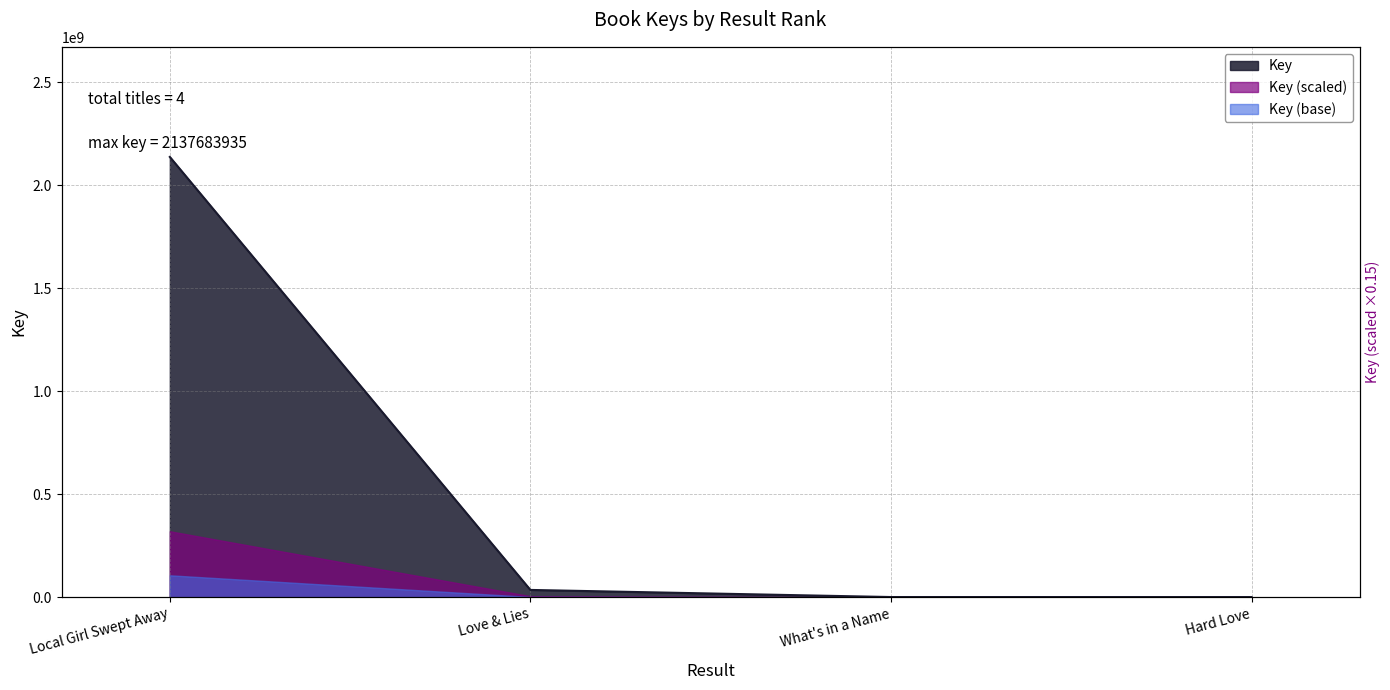

Is it true that the value at Love & Lies is 51300664?

False